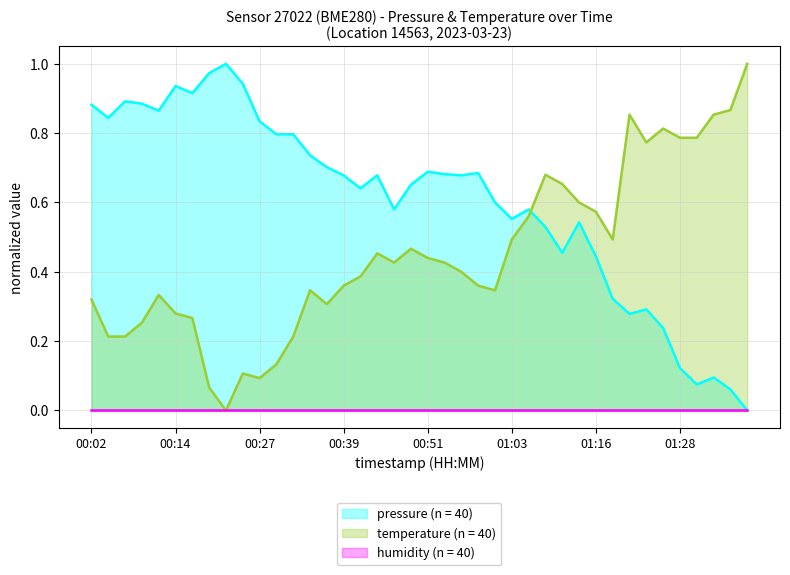

How many positive values does the pressure series have?

39